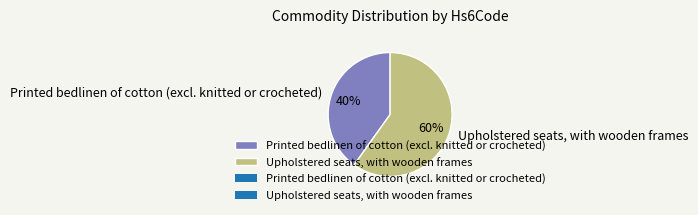

How many slices are in this pie chart?

2